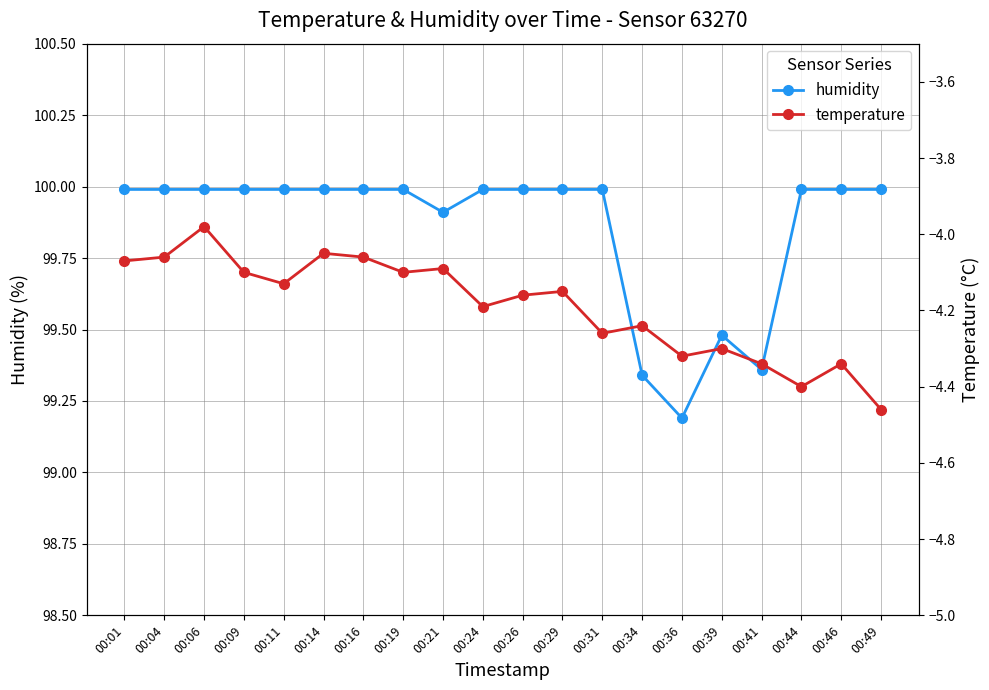

True or false: temperature and humidity cross at least once.

False